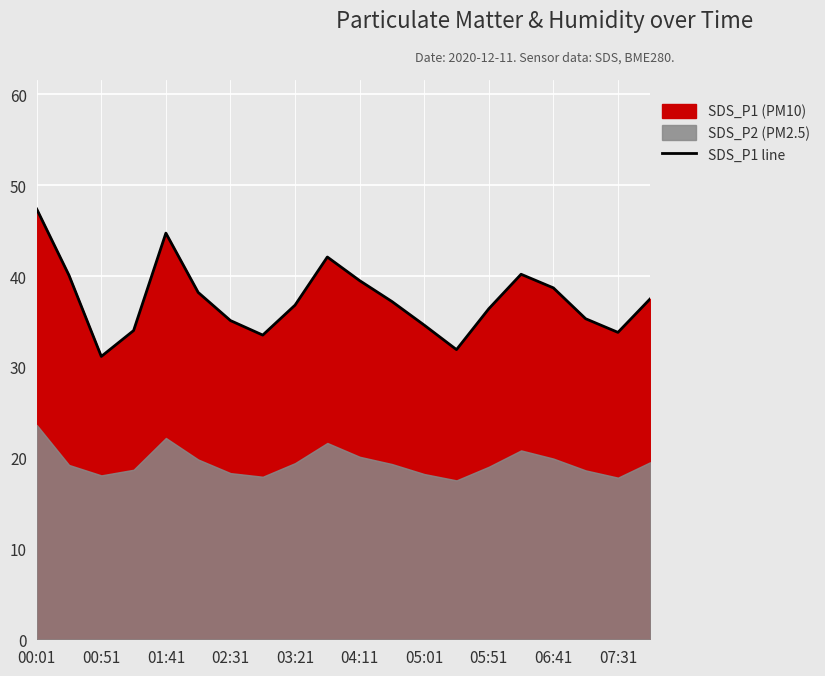

Which category has the highest value in the SDS_P1 line series?

00:01